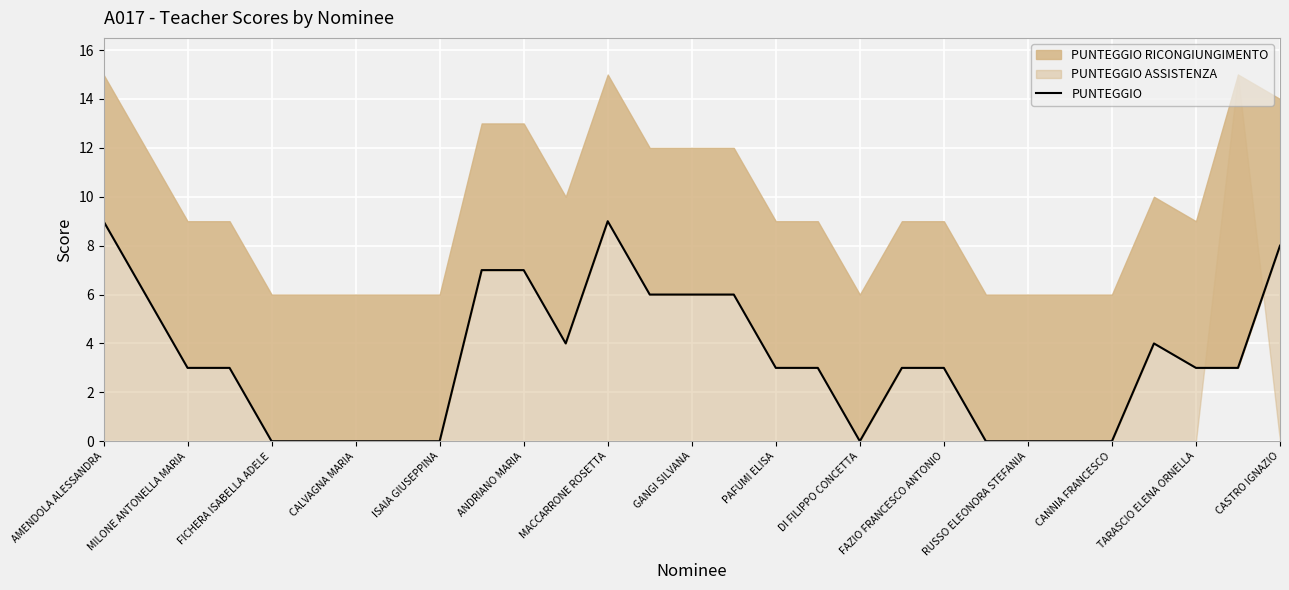

True or false: there are more than 1 points higher than both neighbors.

True